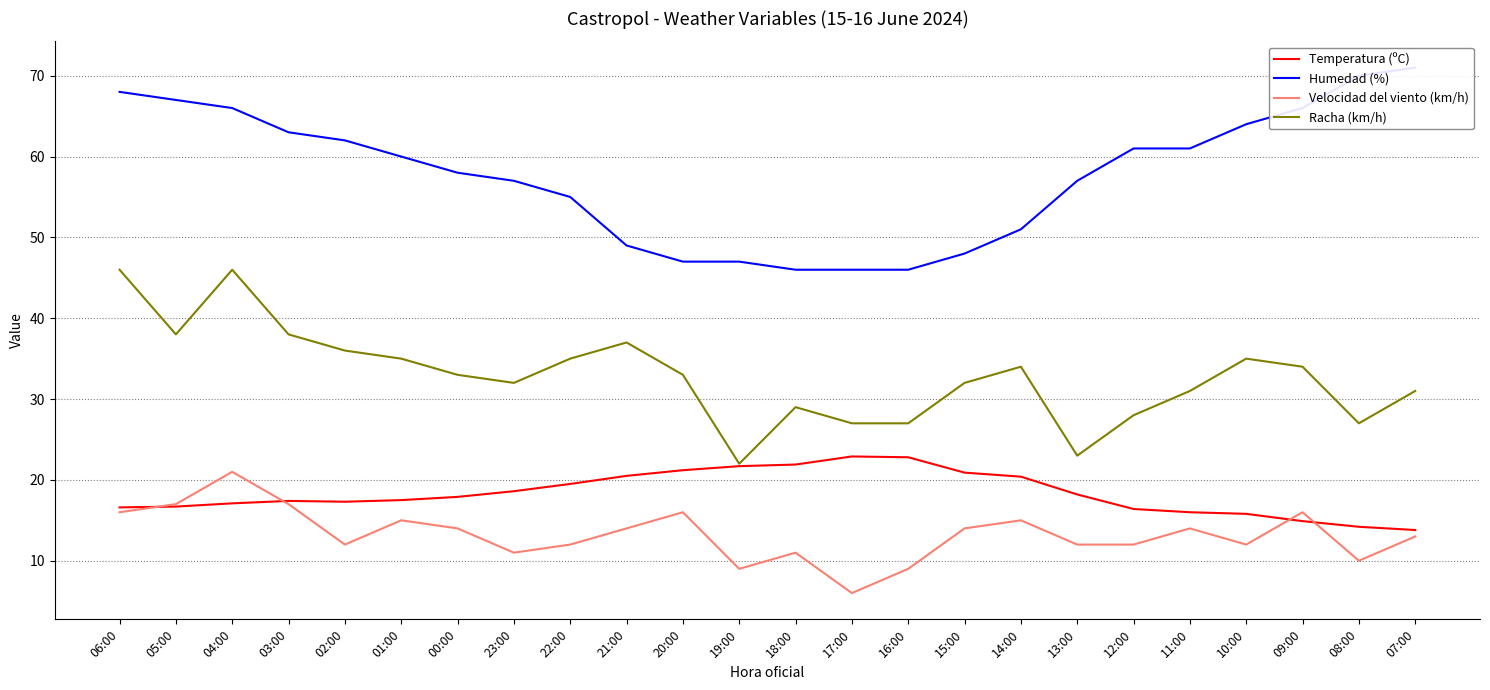

What is the average value of the Temperatura (ºC) series?

18.3